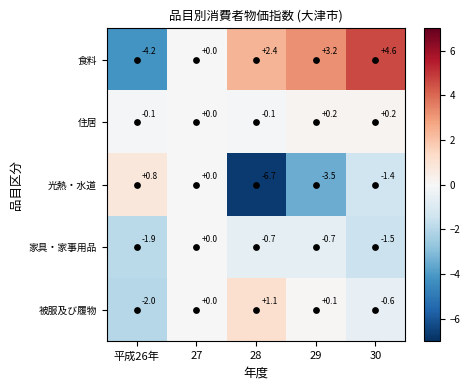

Which category has the lowest value across all series?

28